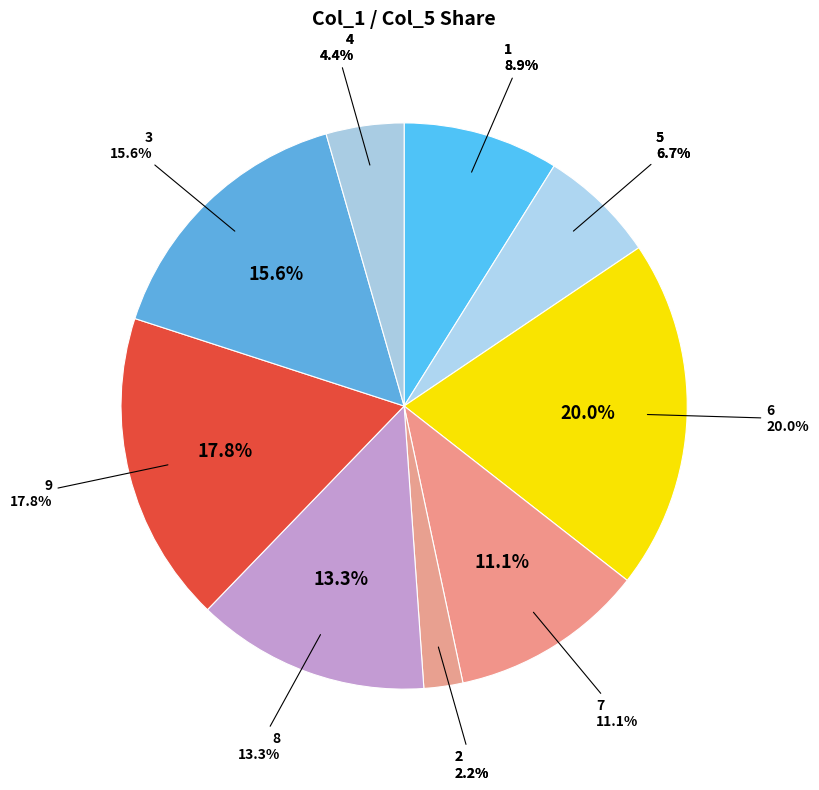

Is it true that 9 is 23% of the pie?

False